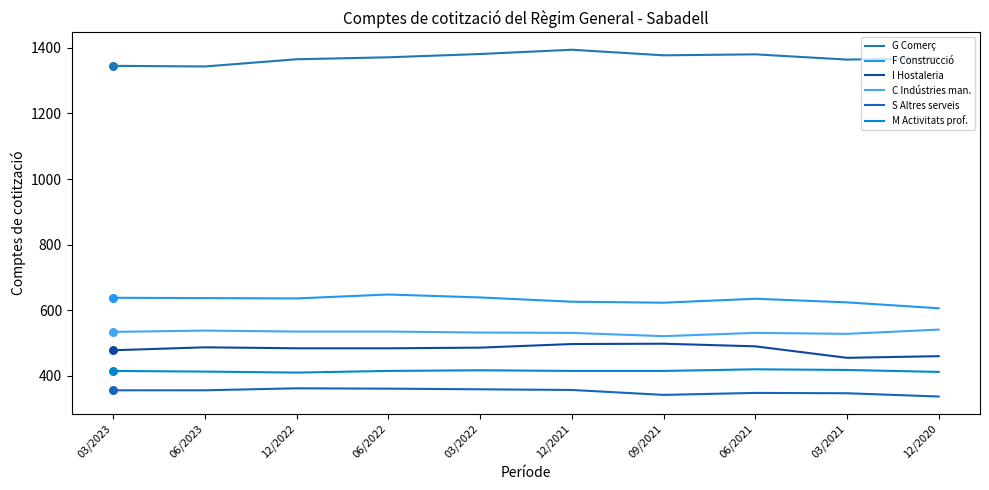

Is the value of G Comerç at 06/2022 greater than the value of I Hostaleria at 12/2021?

Yes